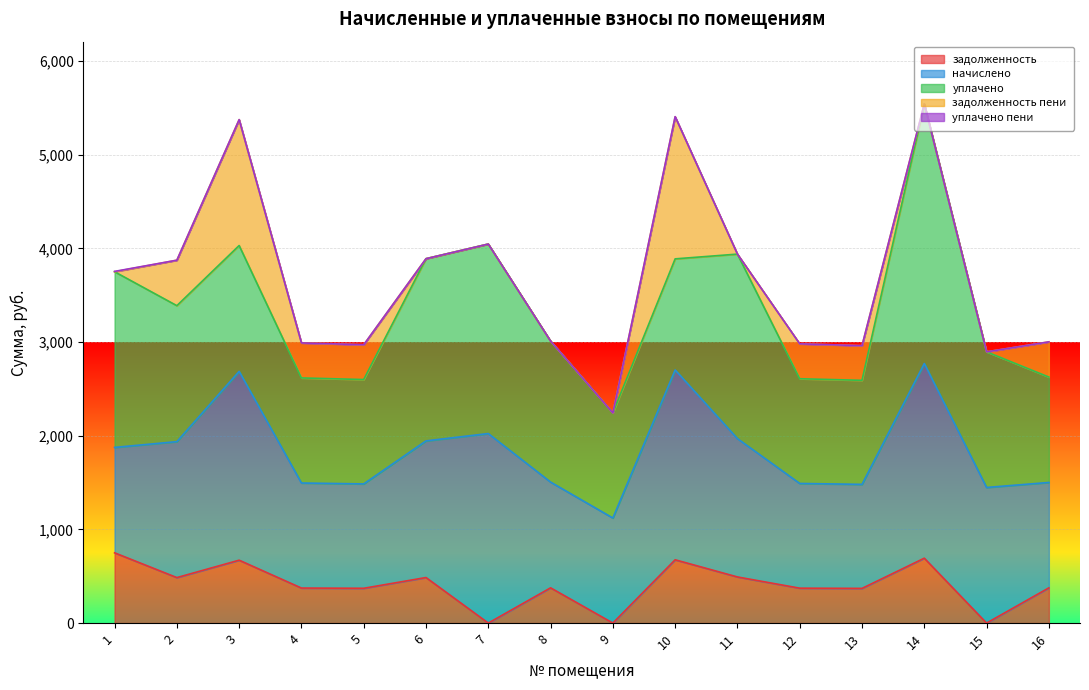

True or false: задолженность пени and начислено intersect in this chart.

False